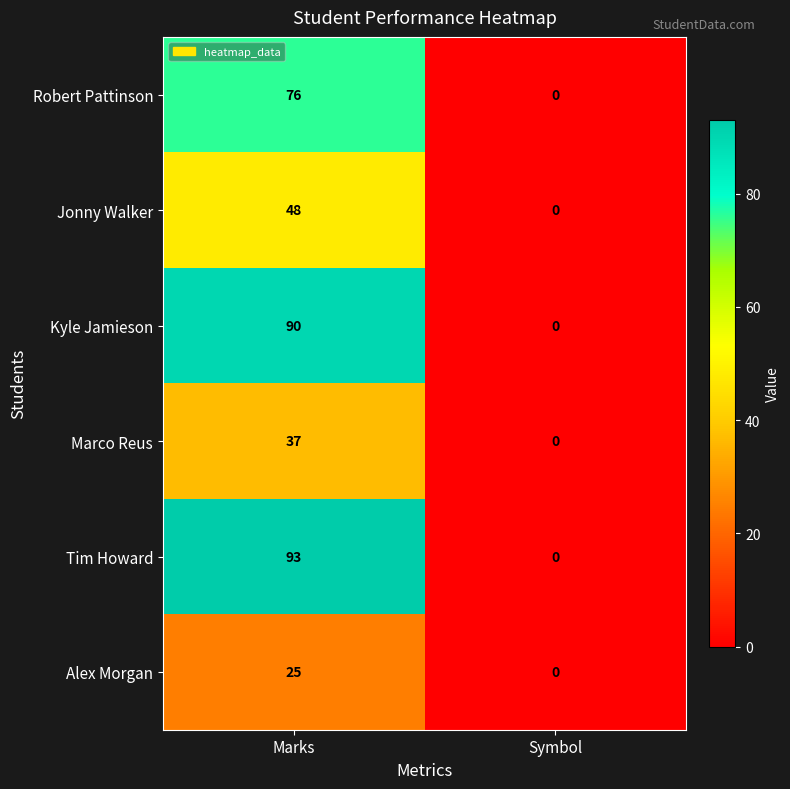

What is the difference between the maximum and minimum values in the Kyle Jamieson series?

90